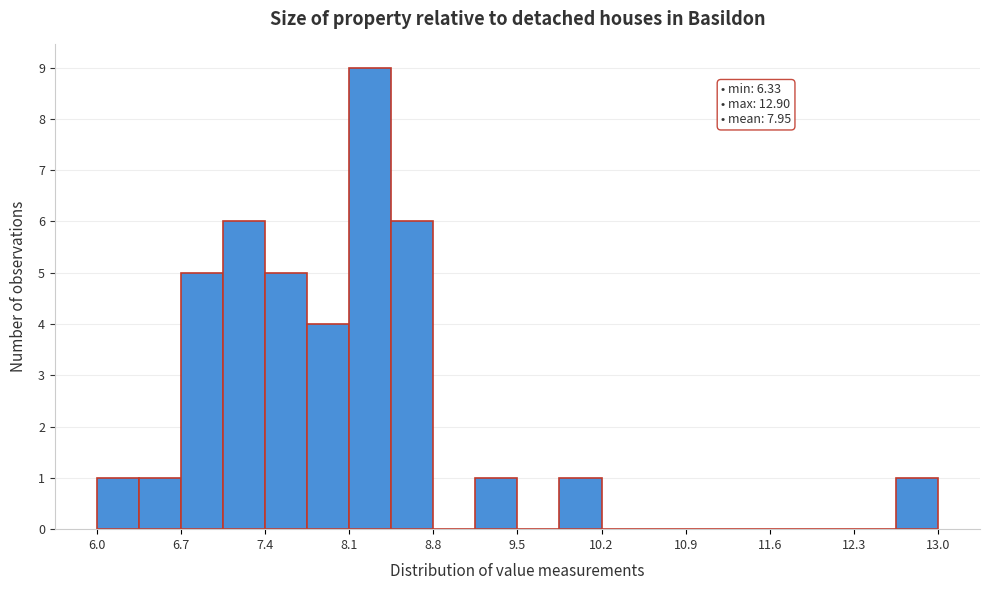

Read against the x-axis, roughly where is the centre of the tallest bar?

8.3